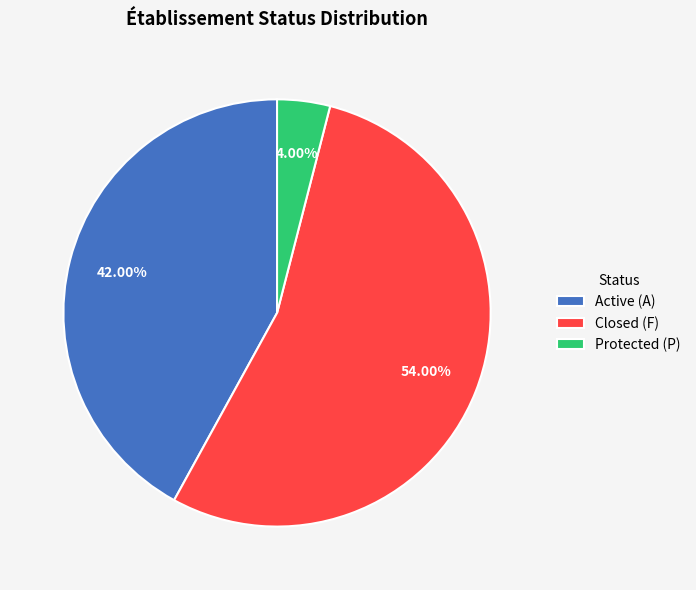

What is the largest slice in the pie chart?

Closed (F)